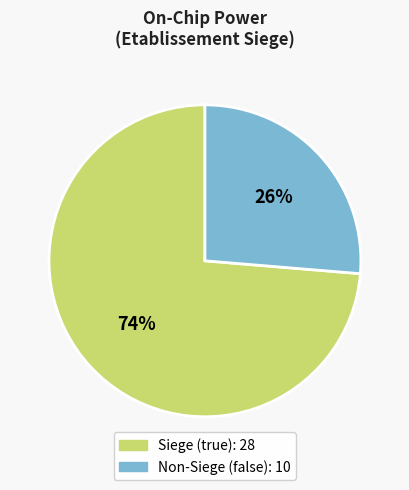

To the nearest percent, what is the average slice percentage?

50%